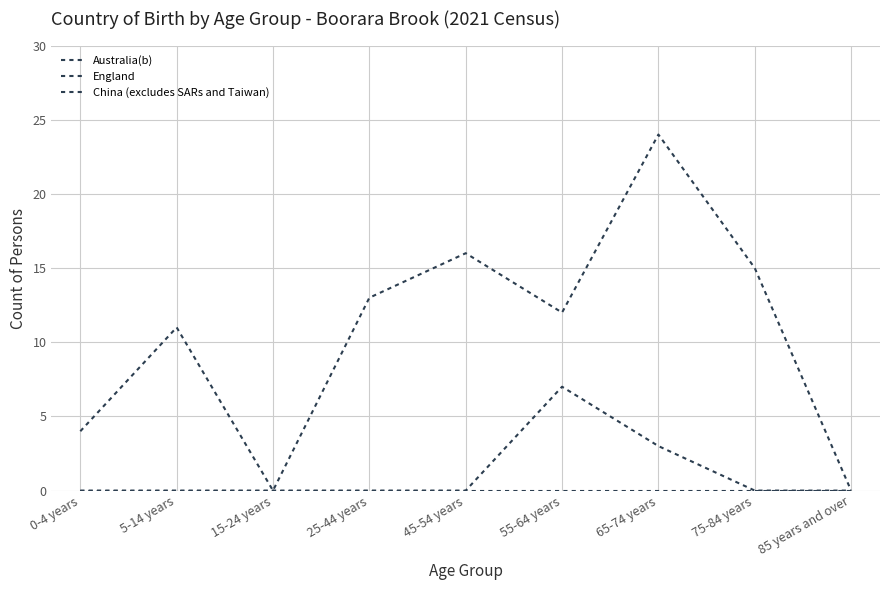

Which series has the largest total across all categories?

Australia(b)